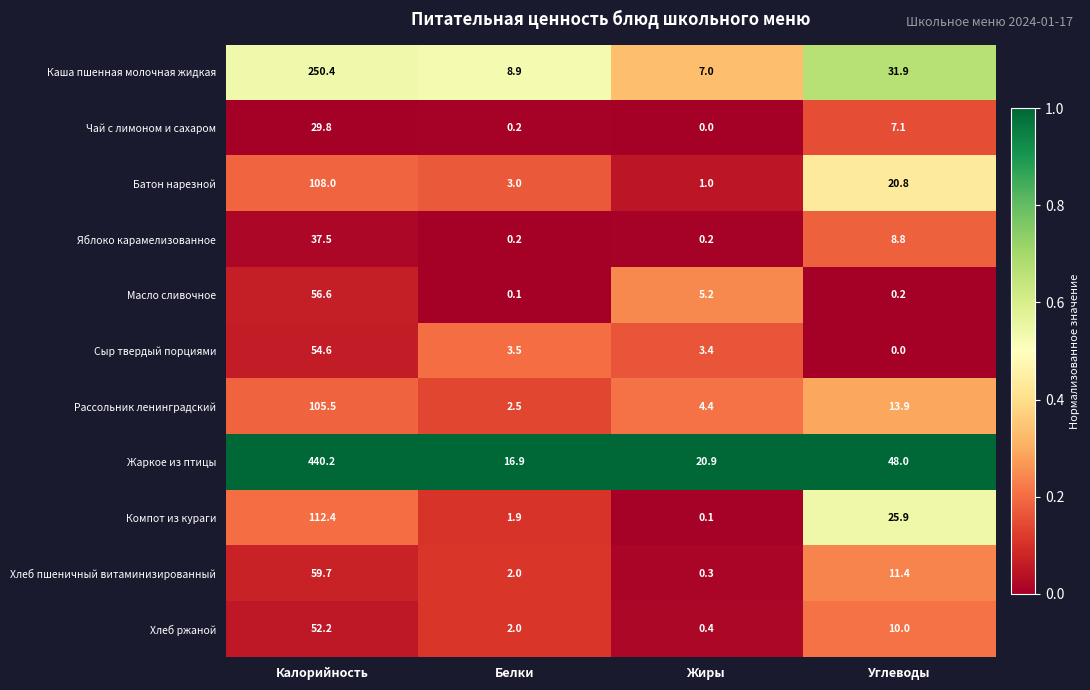

At which category is the sum across all series the highest?

Калорийность